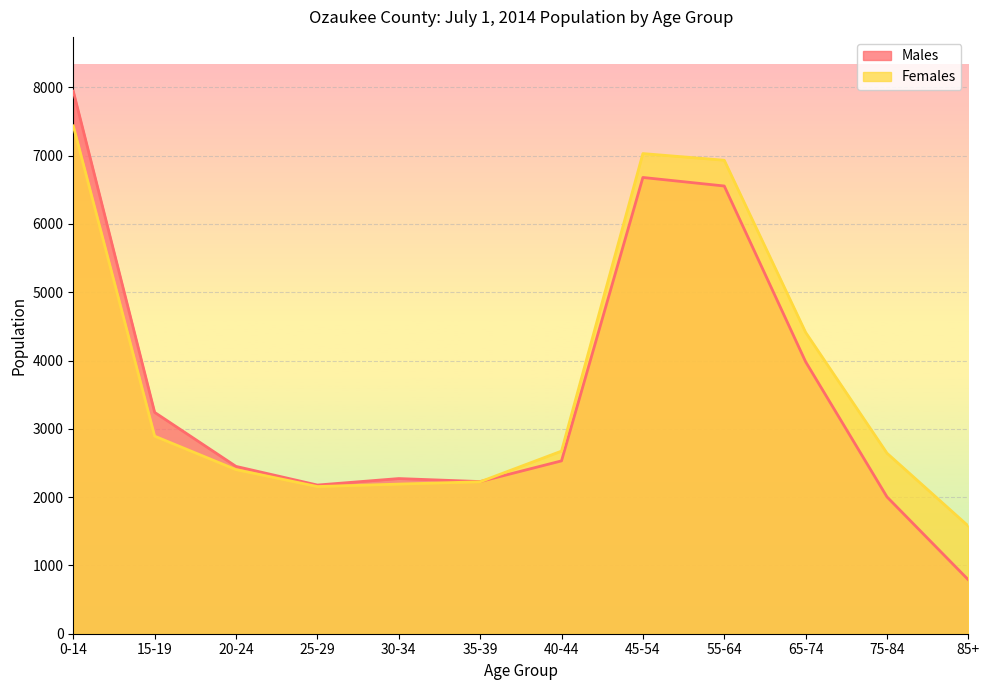

At how many categories does at least one series exceed 4928?

3